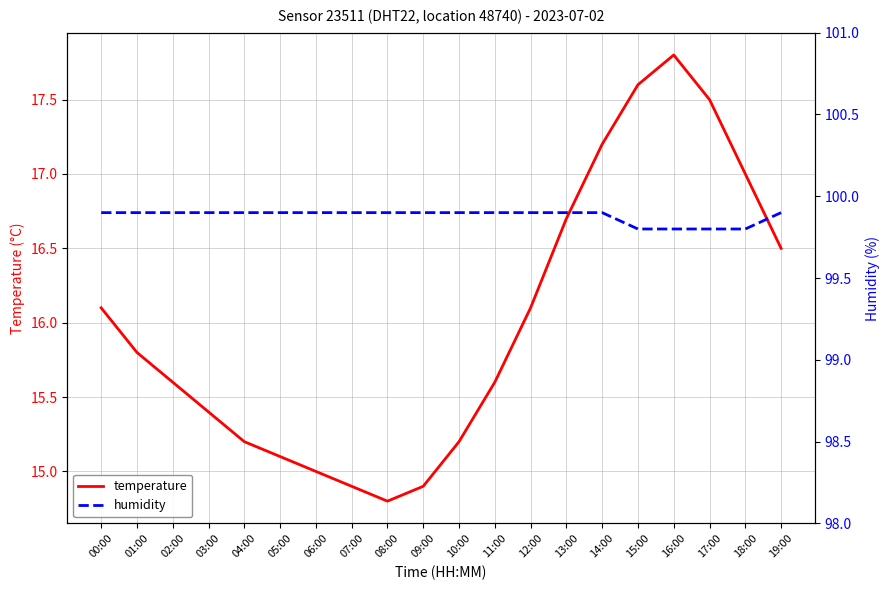

What is the sum of all humidity values?

1997.6